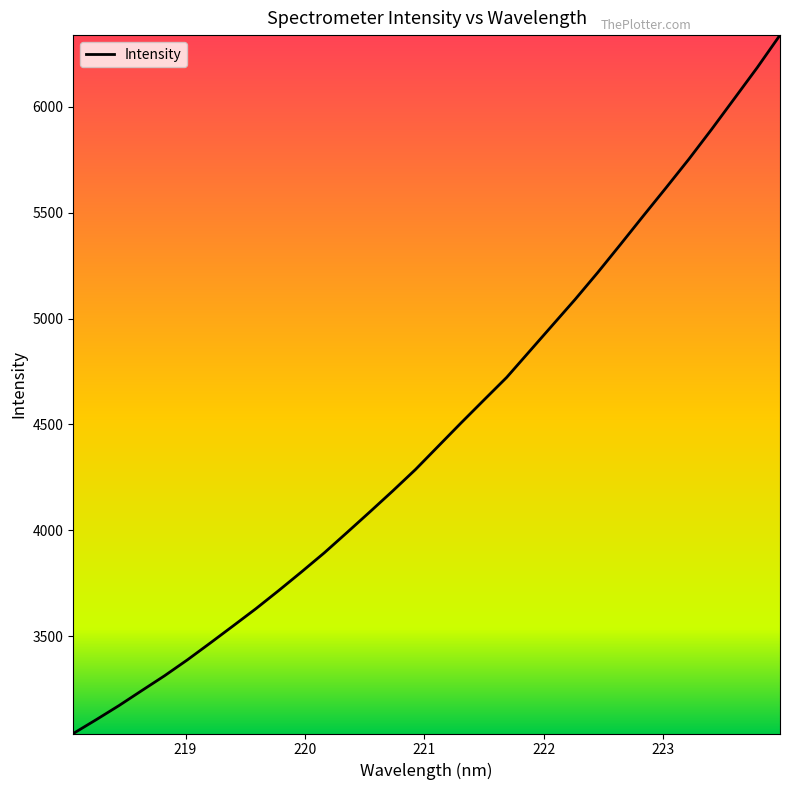

What is the greatest value displayed?

6337.5